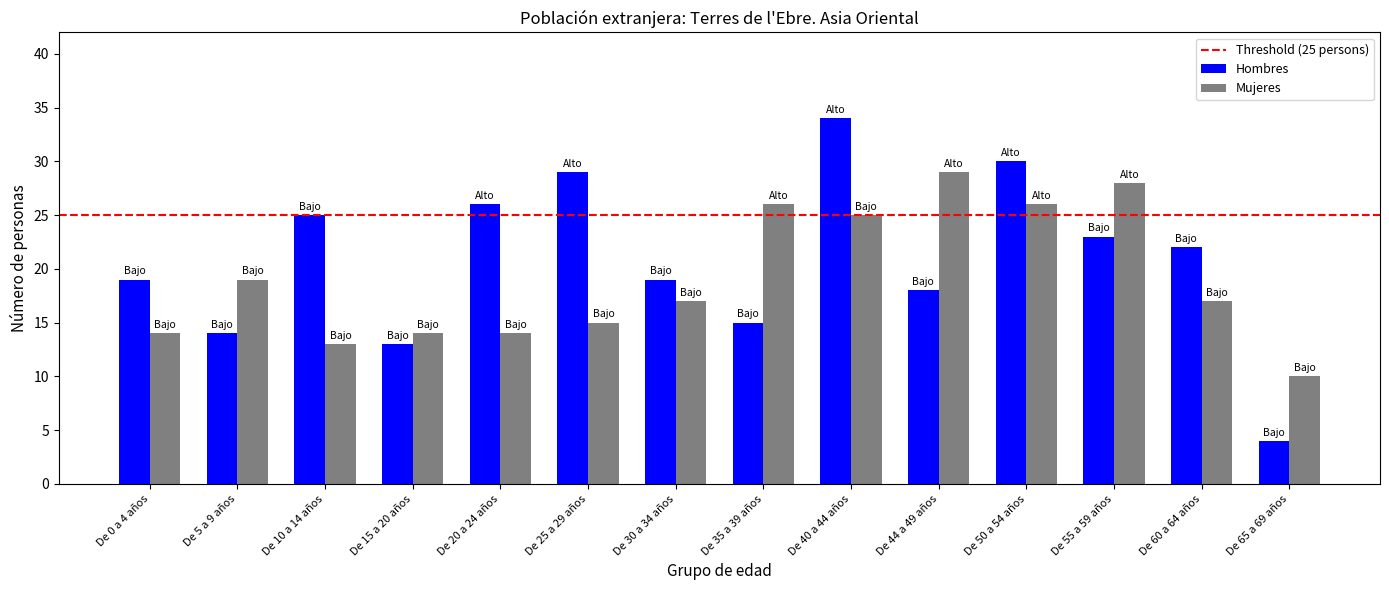

Which series has the largest range (max minus min)?

Hombres